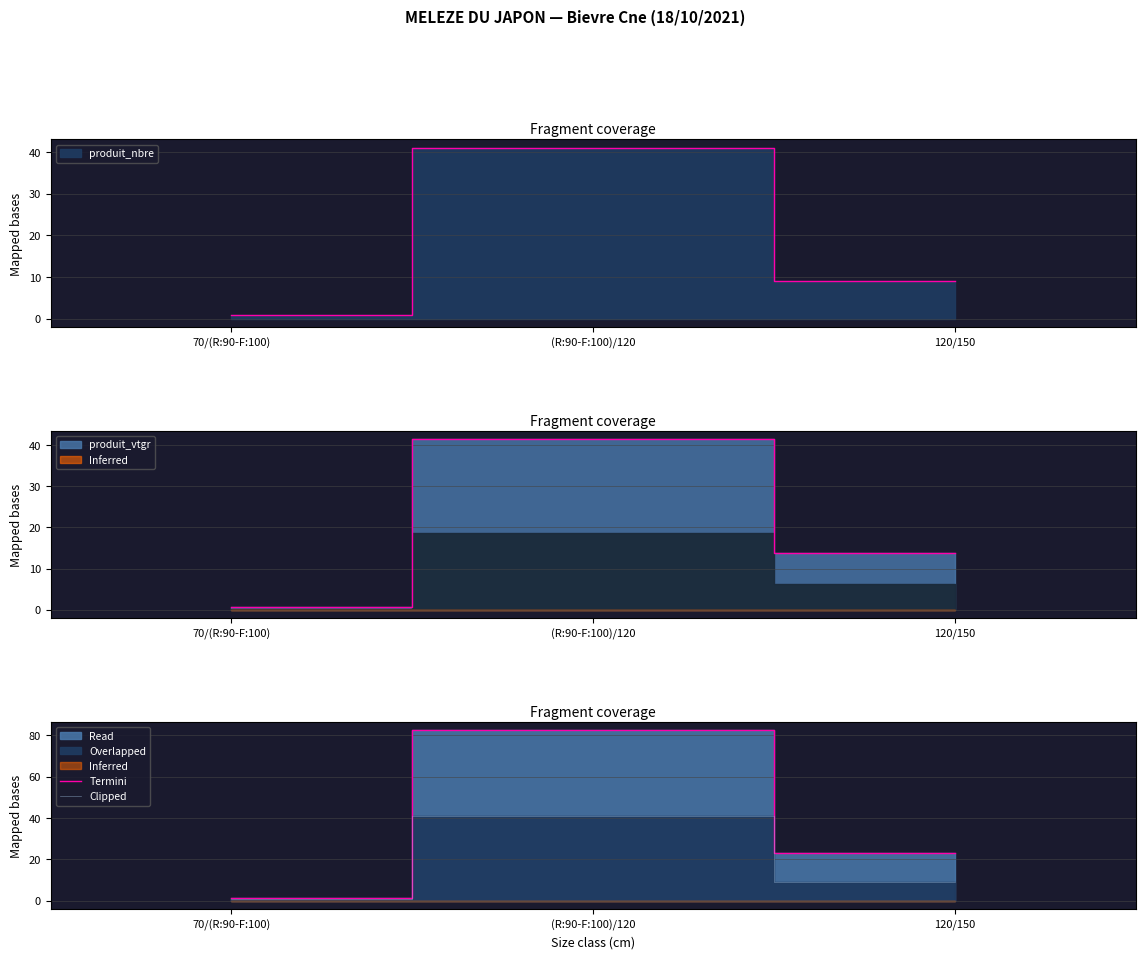

Reading left to right, list all the values displayed in this chart.

Termini: 1.6	82.5	22.9
Clipped: 1.0	41.0	9.0